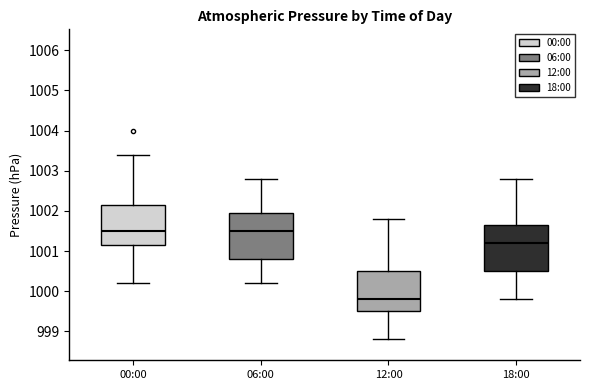

Reading left to right, read every box against the y-axis: the position of its median line, the range the box covers, and the ends of its whiskers. The values are not printed on the chart, so give them approximately, as read against the axis.

00:00: median 1001.5, box 1001.2 to 1002.2, whiskers 1000.2 to 1003.4
06:00: median 1001.5, box 1000.8 to 1002.0, whiskers 1000.2 to 1002.8
12:00: median 999.8, box 999.5 to 1000.5, whiskers 998.8 to 1001.8
18:00: median 1001.2, box 1000.5 to 1001.7, whiskers 999.8 to 1002.8